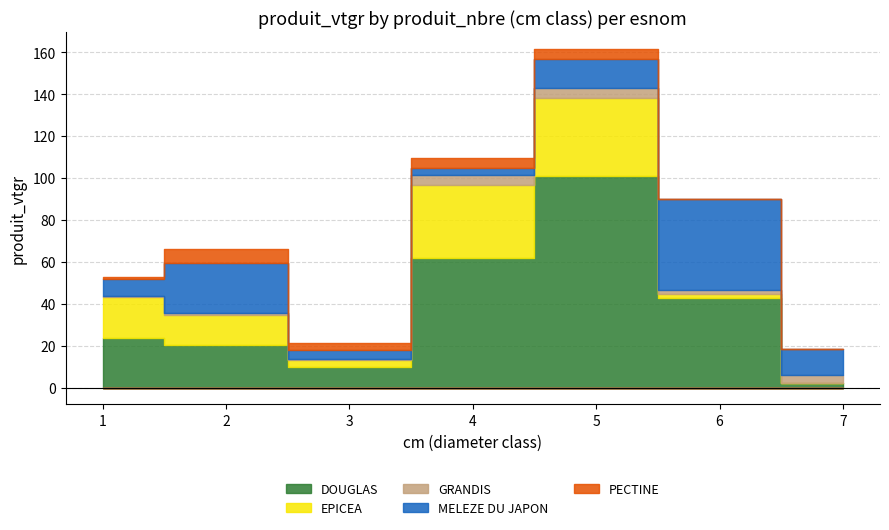

What is the highest value of the EPICEA series?

37.3